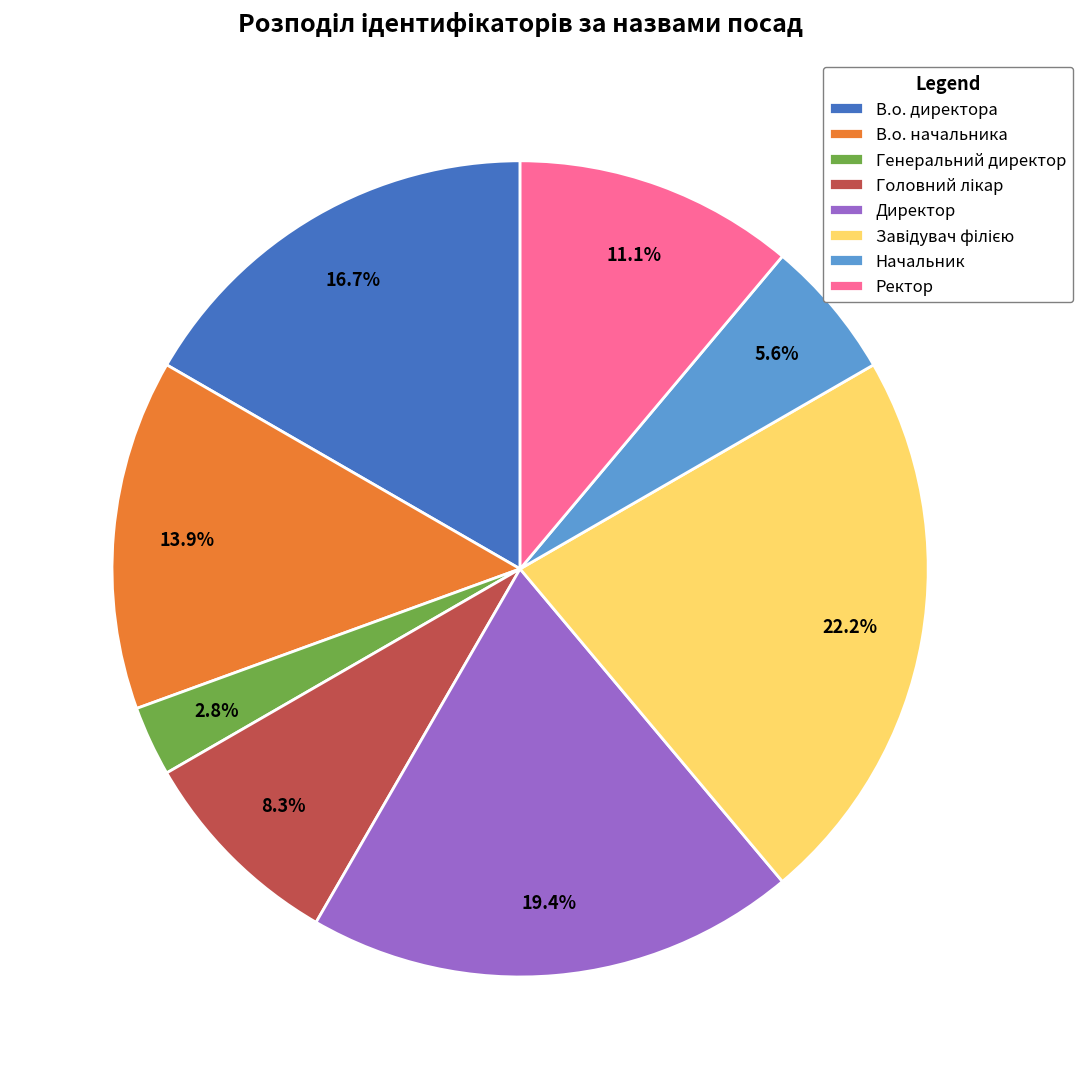

How many slices are in this pie chart?

8